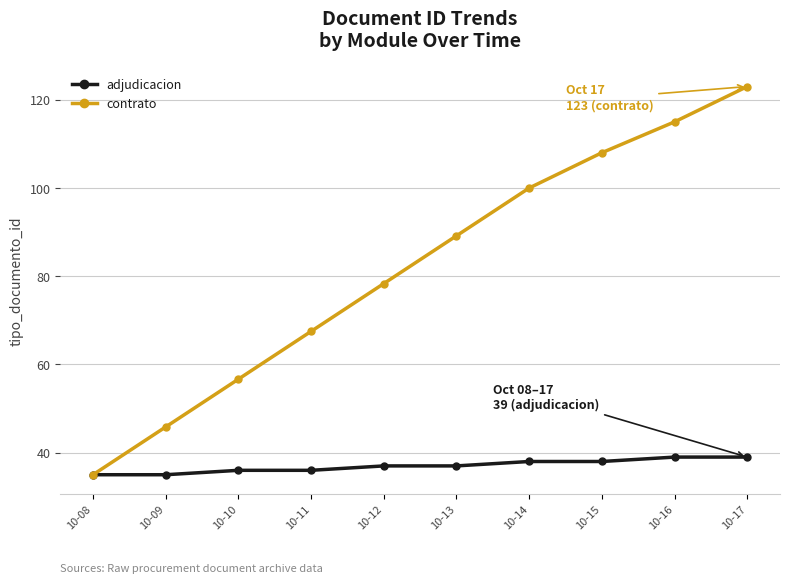

What is the value of the contrato point at the 10th from the left?

123.0